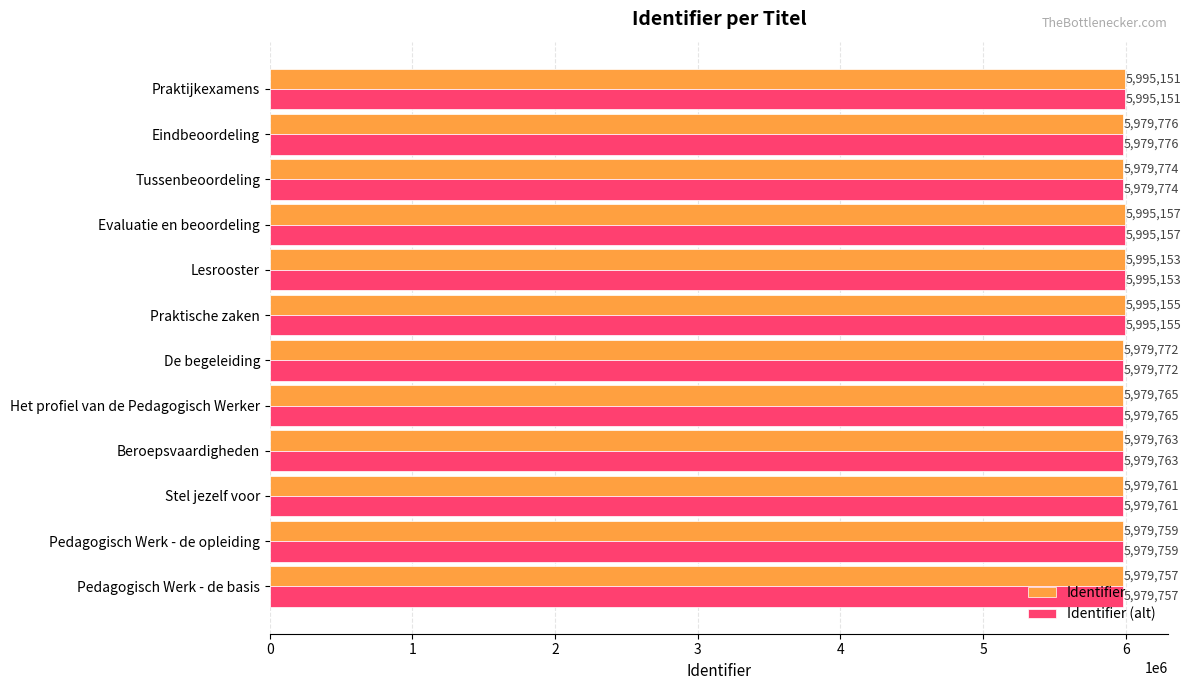

Rank the categories by Identifier value from lowest to highest.

Pedagogisch Werk - de basis, Pedagogisch Werk - de opleiding, Stel jezelf voor, Beroepsvaardigheden, Het profiel van de Pedagogisch Werker, De begeleiding, Tussenbeoordeling, Eindbeoordeling, Praktijkexamens, Lesrooster, Praktische zaken, Evaluatie en beoordeling